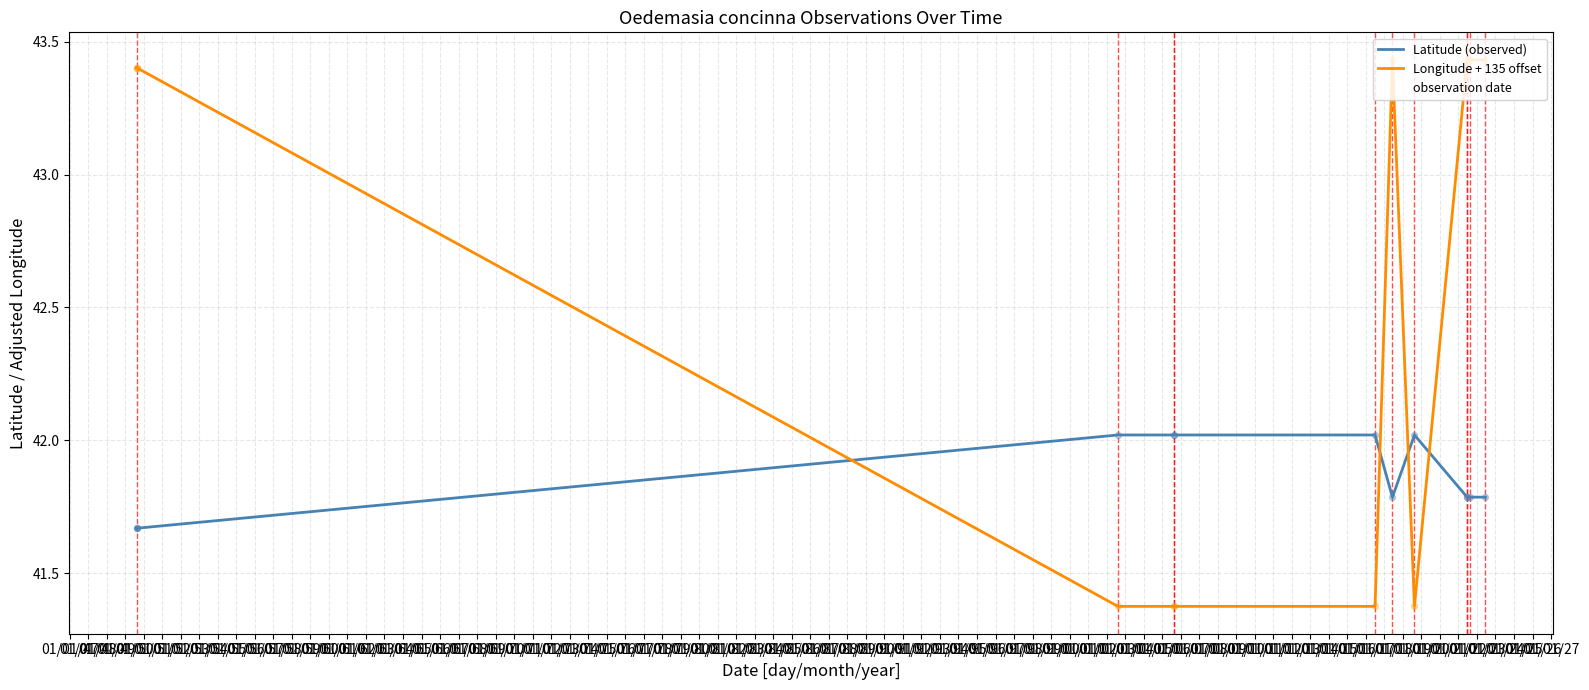

Which series reaches the maximum Y coordinate?

Longitude